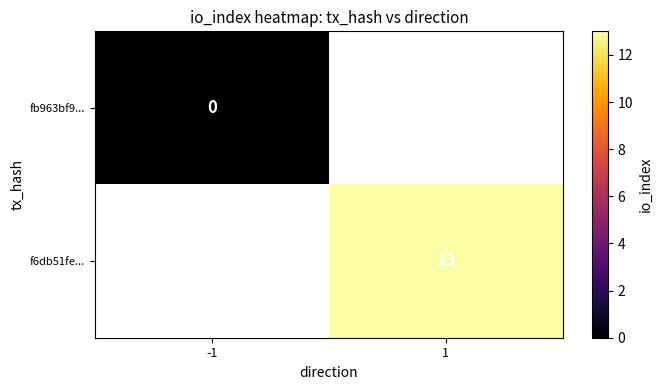

Is the value of f6db51fe... at 1 greater than the value of fb963bf9... at -1?

Yes